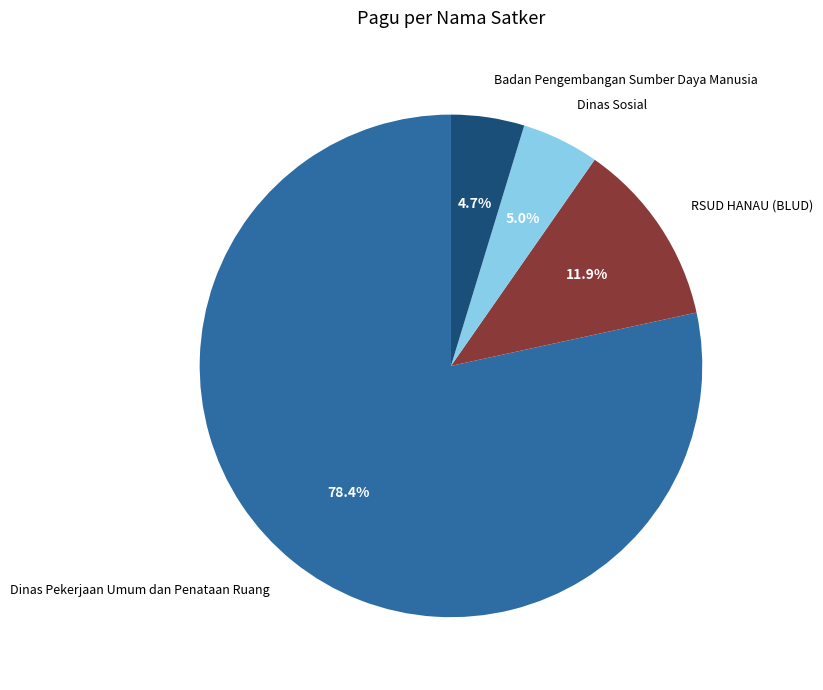

What portion of the pie excludes Dinas Pekerjaan Umum dan Penataan Ruang?

21.6%